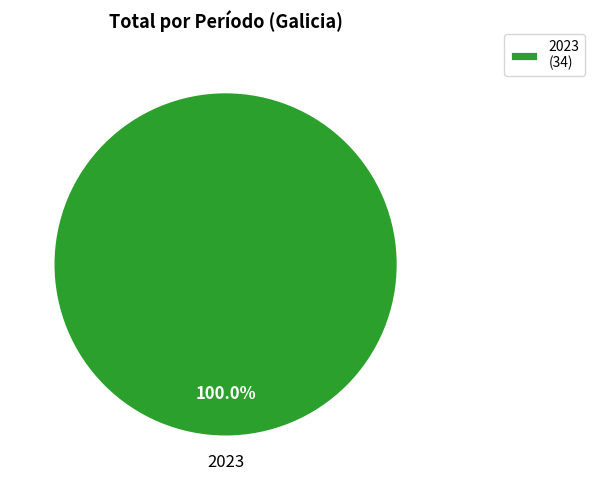

How many slices are in this pie chart?

1